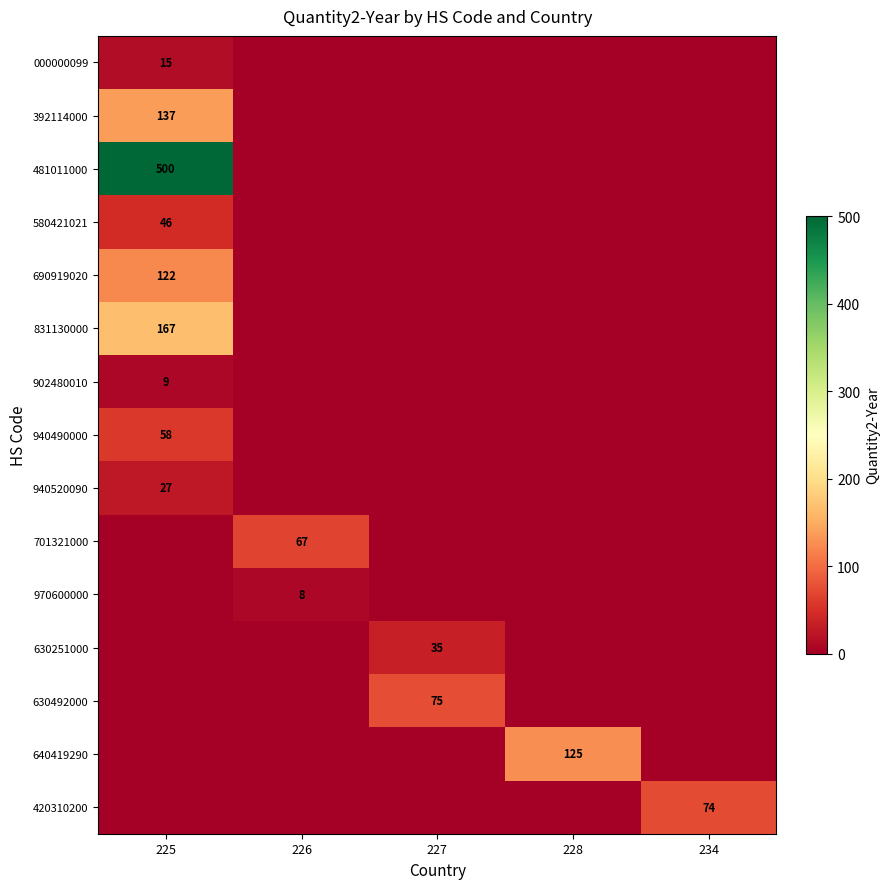

The value of 000000099 at 225 is 20. True or false?

False